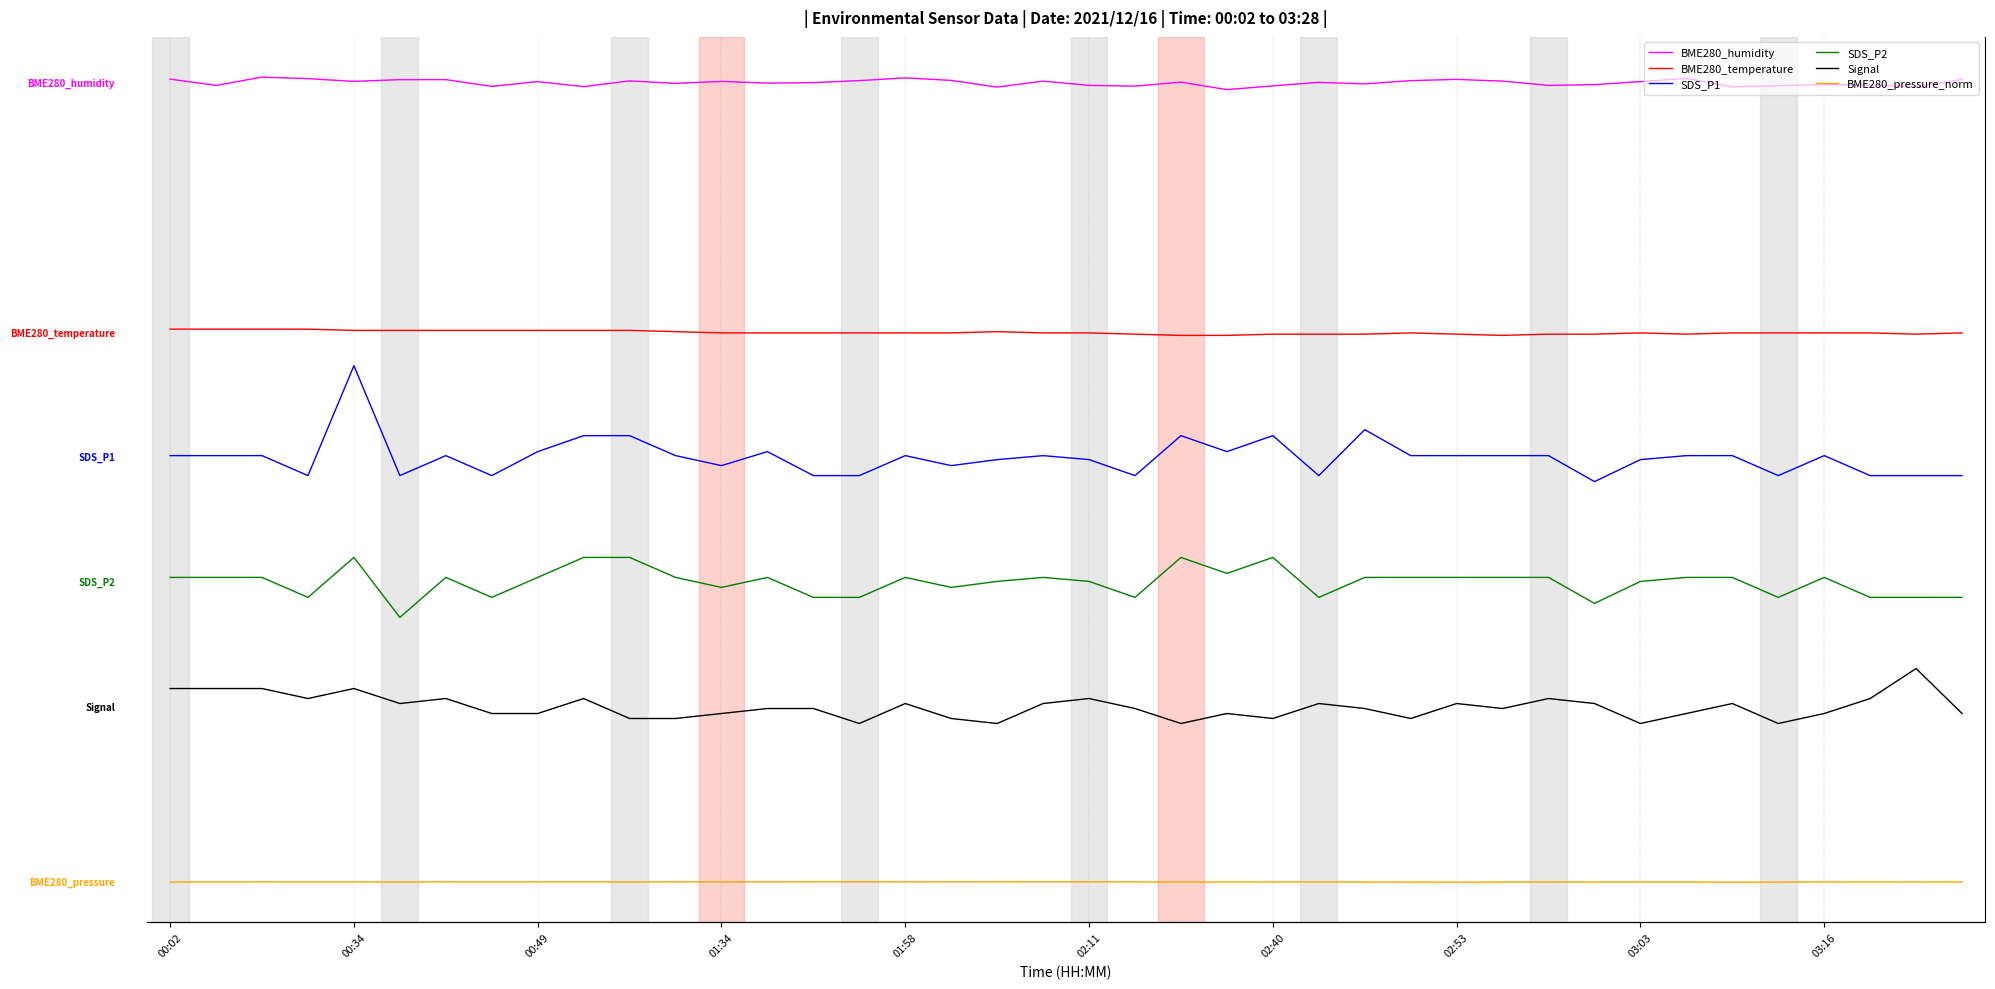

Reading right to left, transcribe all the data shown in this chart.

BME280_humidity: 201.3	198.3	199.1	199.2	198.8	198.3	201.7	200.4	199.2	198.9	200.6	201.3	200.8	199.5	200.1	198.7	197.2	200.2	198.6	198.9	200.6	198.2	200.9	201.9	200.8	200.0	199.8	200.5	199.7	200.7	198.4	200.4	198.5	201.2	201.2	200.5	201.6	202.2	198.9	201.4
BME280_temperature: 99.8	99.3	99.8	99.8	99.8	99.8	99.3	99.8	99.3	99.3	98.8	99.3	99.8	99.3	99.3	99.3	98.8	98.8	99.3	99.8	99.8	100.3	99.8	99.8	99.8	99.8	99.8	99.8	100.3	100.8	100.8	100.8	100.8	100.8	100.8	100.8	101.3	101.3	101.3	101.3
SDS_P1: 42.7	42.7	42.7	50.7	42.7	50.7	50.7	49.1	40.3	50.7	50.7	50.7	50.7	61.1	42.7	58.7	52.3	58.7	42.7	49.1	50.7	49.1	46.7	50.7	42.7	42.7	52.3	46.7	50.7	58.7	58.7	52.3	42.7	50.7	42.7	86.7	42.7	50.7	50.7	50.7
SDS_P2: -6.1	-6.1	-6.1	1.9	-6.1	1.9	1.9	0.3	-8.5	1.9	1.9	1.9	1.9	1.9	-6.1	9.9	3.5	9.9	-6.1	0.3	1.9	0.3	-2.1	1.9	-6.1	-6.1	1.9	-2.1	1.9	9.9	9.9	1.9	-6.1	1.9	-14.1	9.9	-6.1	1.9	1.9	1.9
Signal: -52.5	-34.5	-46.5	-52.5	-56.5	-48.5	-52.5	-56.5	-48.5	-46.5	-50.5	-48.5	-54.5	-50.5	-48.5	-54.5	-52.5	-56.5	-50.5	-46.5	-48.5	-56.5	-54.5	-48.5	-56.5	-50.5	-50.5	-52.5	-54.5	-54.5	-46.5	-52.5	-52.5	-46.5	-48.5	-42.5	-46.5	-42.5	-42.5	-42.5
BME280_pressure_norm: -120.0	-120.0	-120.0	-120.0	-120.1	-120.1	-120.0	-120.0	-120.0	-120.0	-120.0	-120.1	-120.0	-120.0	-120.0	-120.0	-120.0	-120.0	-120.0	-120.0	-119.9	-120.0	-119.9	-120.0	-119.9	-119.9	-120.0	-120.0	-120.0	-120.0	-120.0	-120.0	-120.0	-120.0	-120.0	-120.0	-120.0	-120.0	-120.0	-120.0